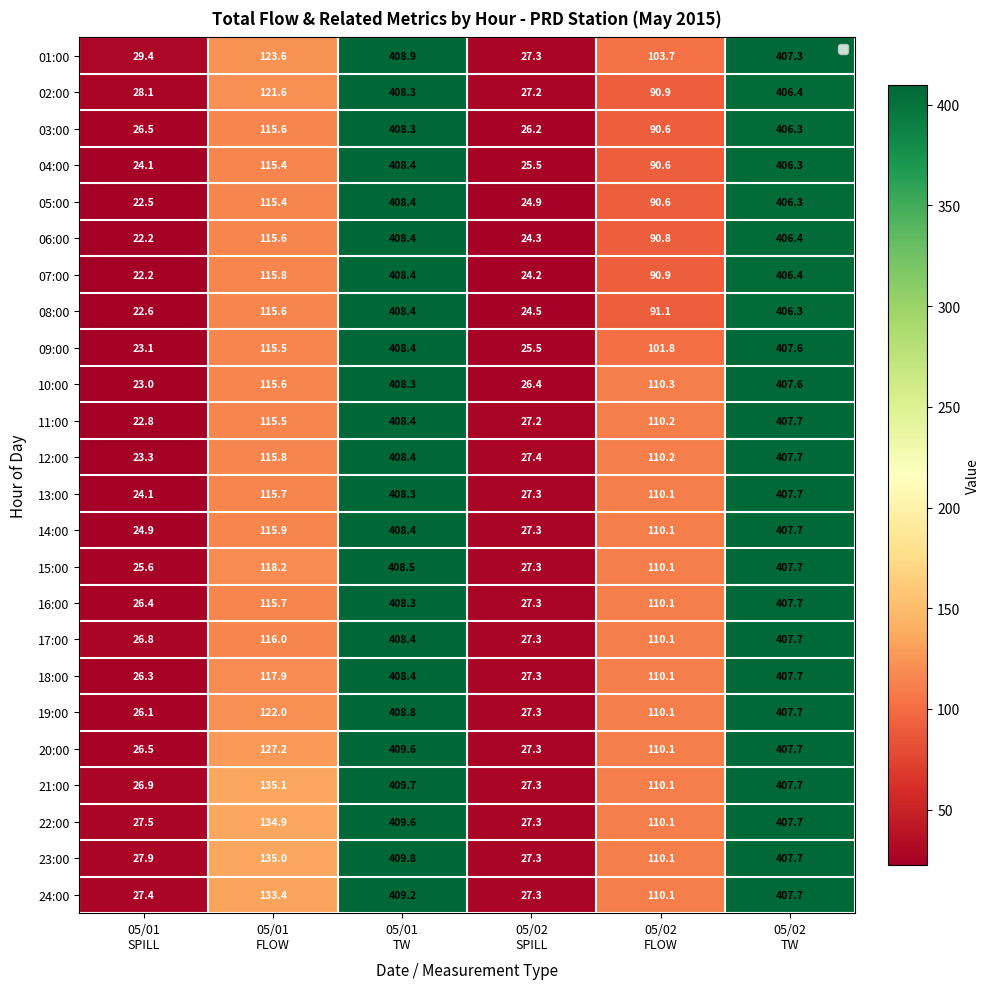

What is the sum of the 21:00 values at 05/02 FLOW and 05/01 SPILL?

137.0